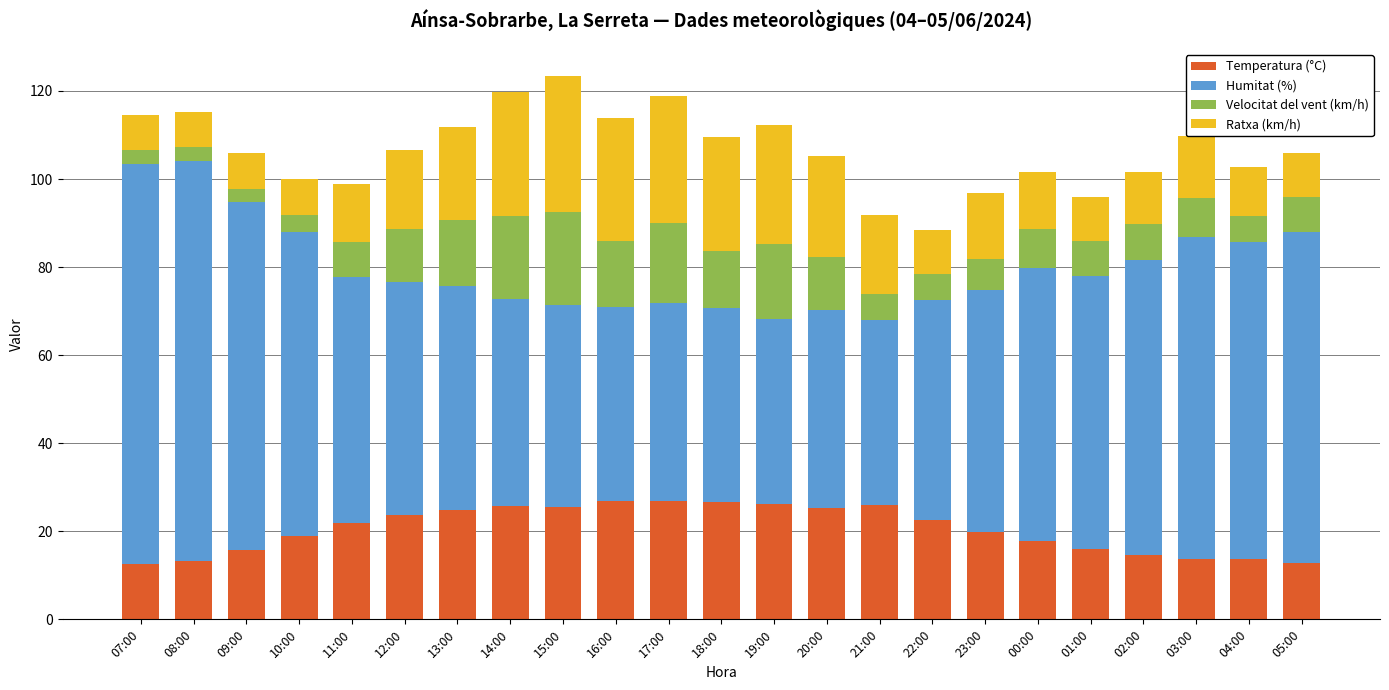

What is the highest value of the Temperatura (°C) series?

26.9